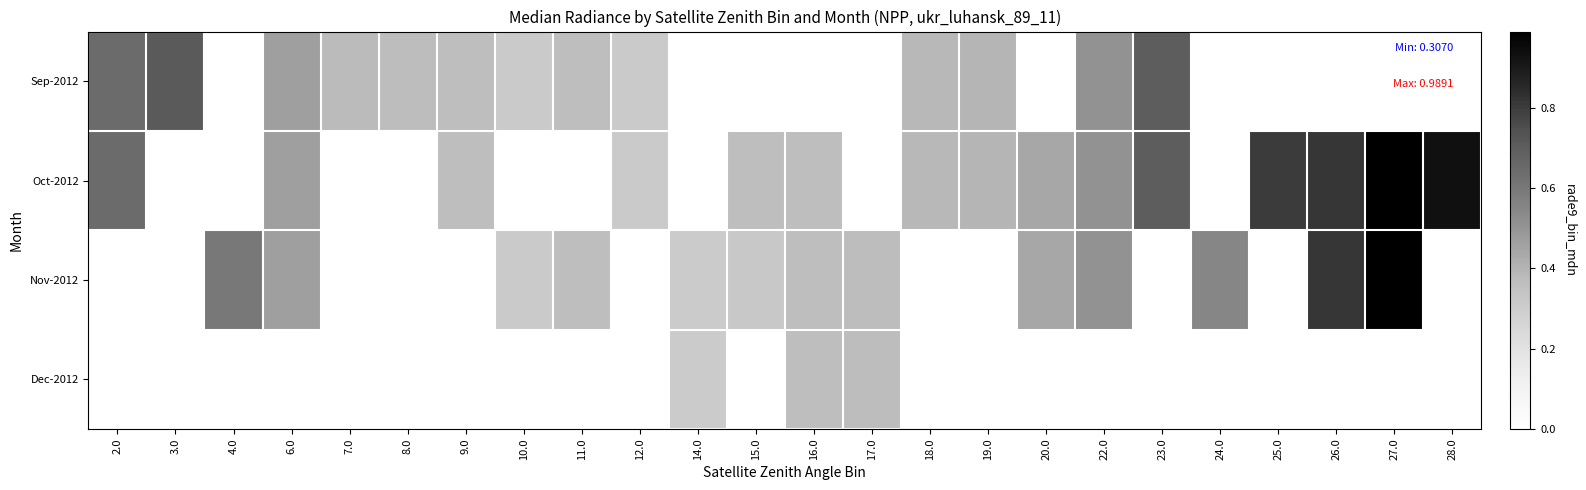

At 26.0, list the series in order from largest to smallest.

Oct-2012, Nov-2012, Sep-2012, Dec-2012